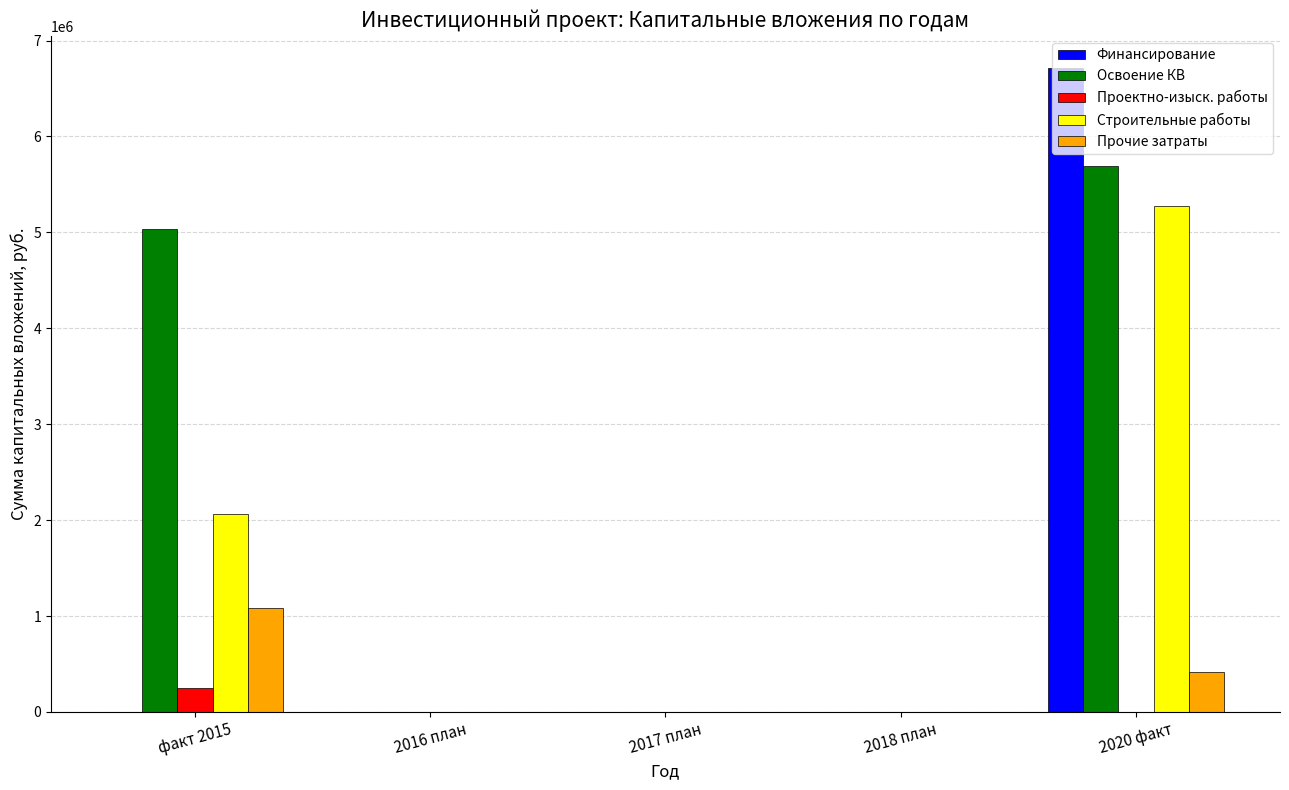

Where is Освоение КВ nearest to the value 2845203?

факт 2015